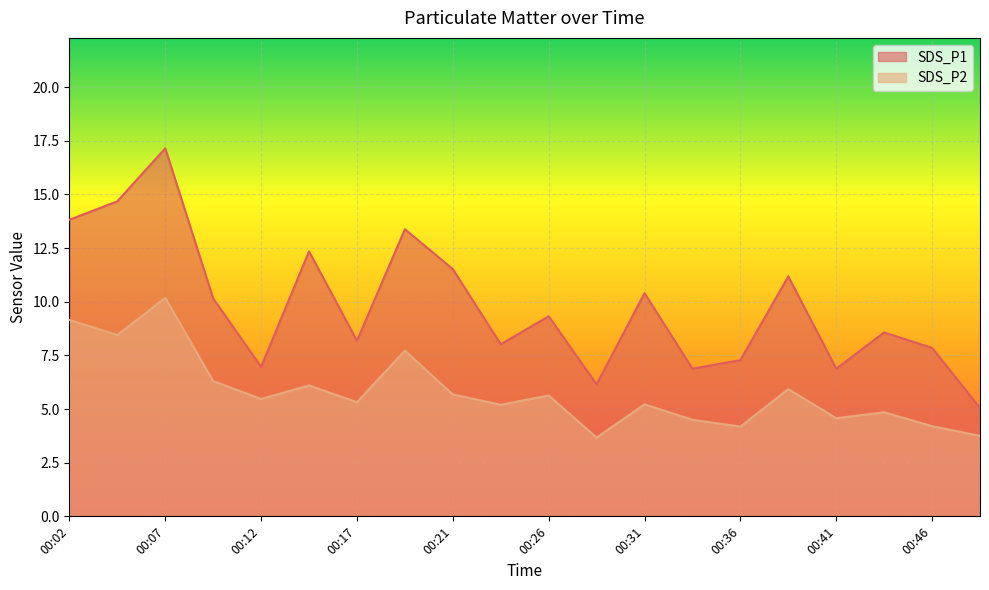

True or false: SDS_P2 and SDS_P1 cross at least once.

False